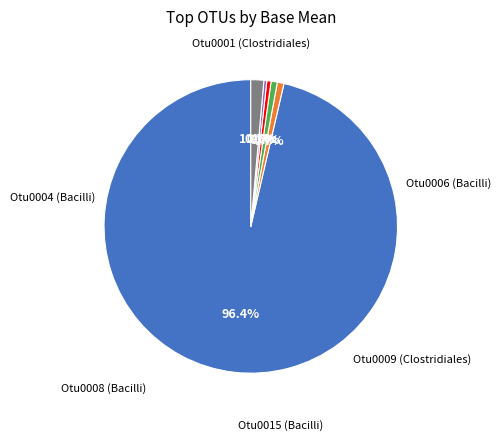

Count the number of slices in the pie.

6